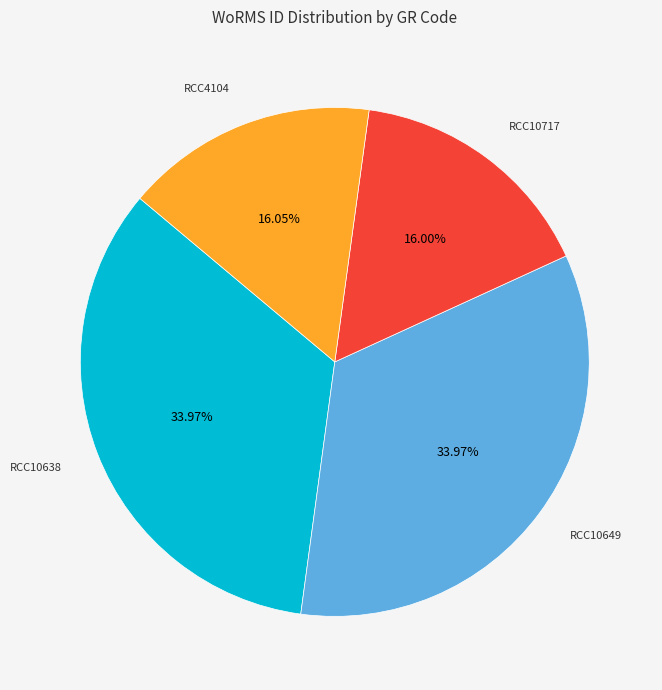

Does any single category account for the majority?

No